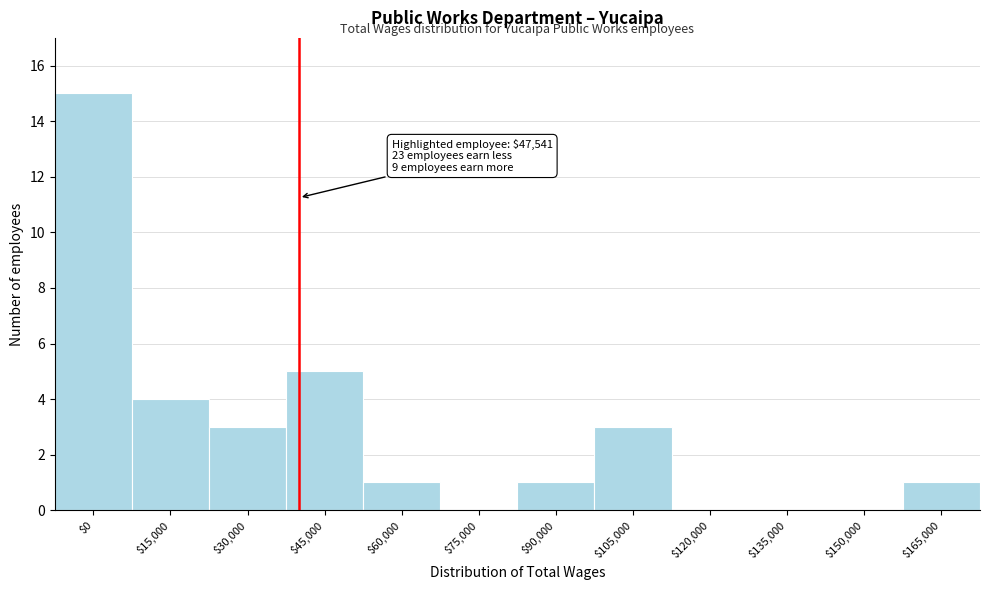

The value at $15,000 is 7. True or false?

False